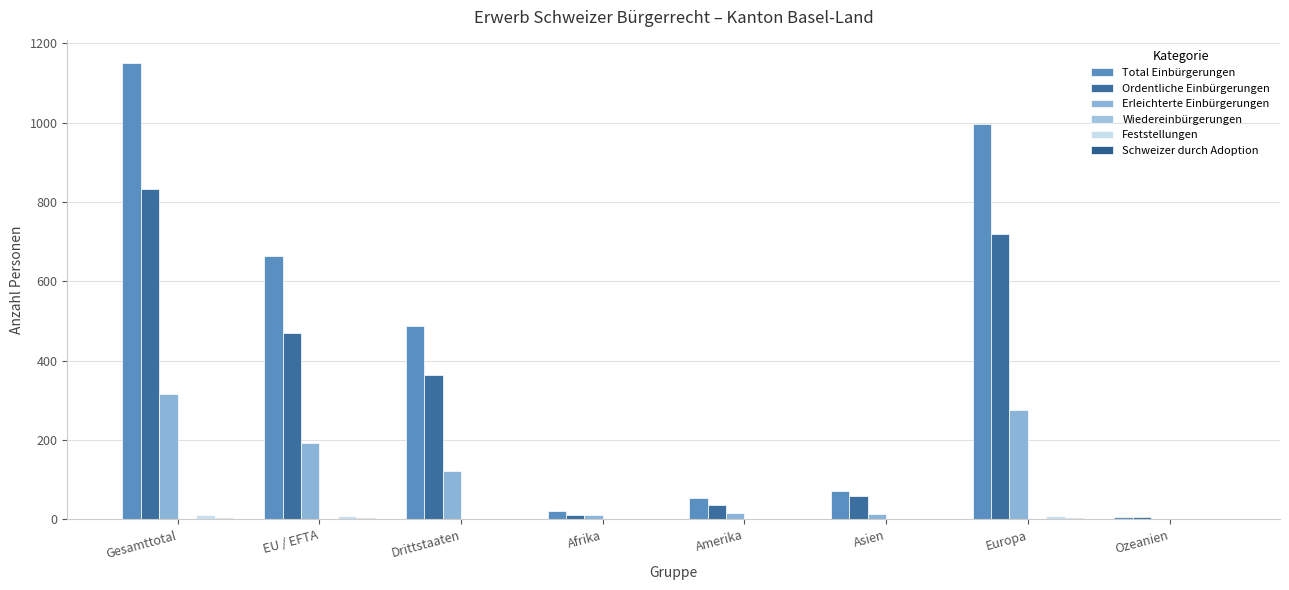

Are the bars horizontal?

No